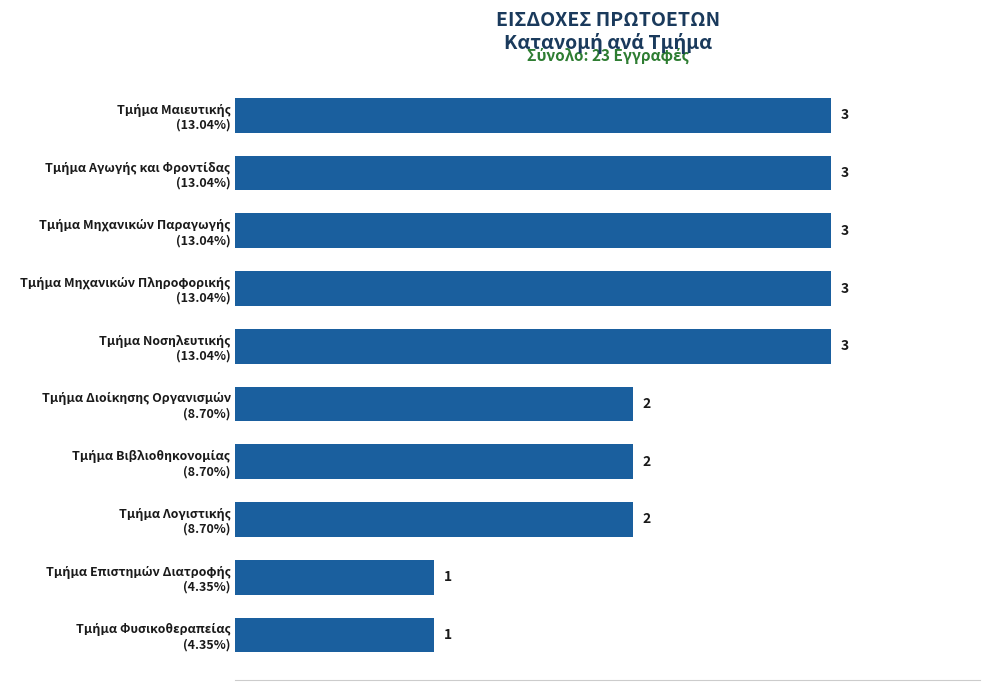

What is the sum of all values?

23